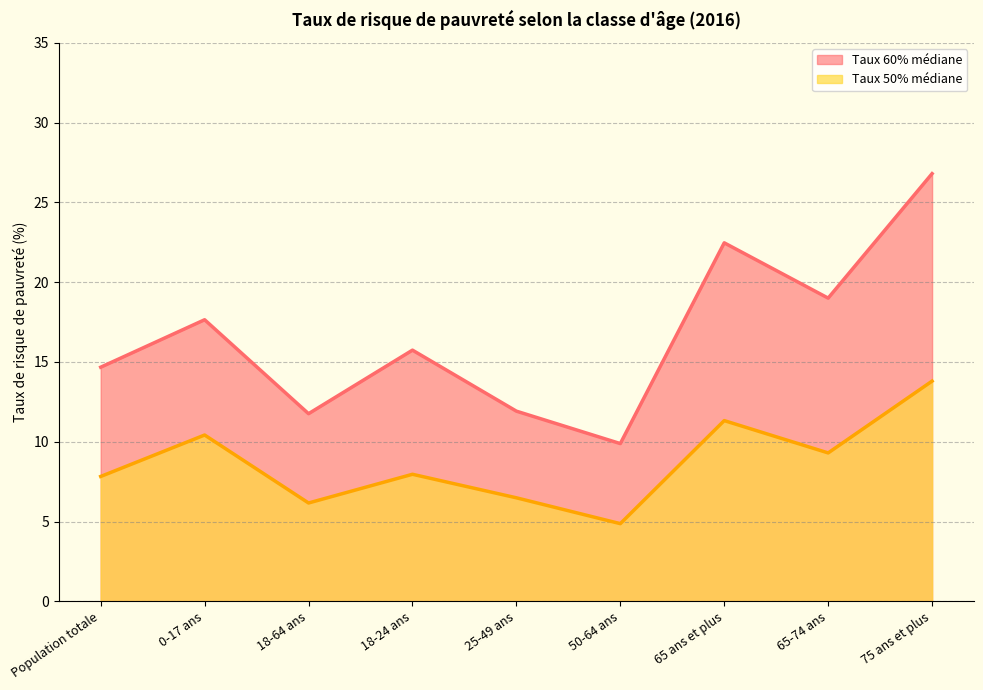

Is the value of Taux 60% médiane at 25-49 ans greater than the value of Taux 50% médiane at 0-17 ans?

Yes